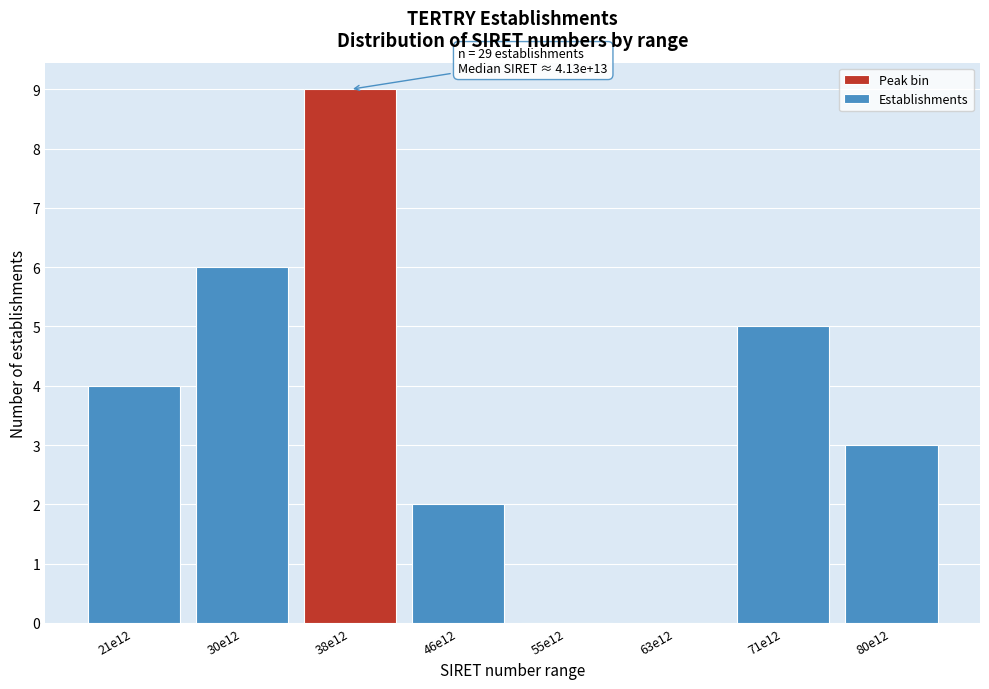

Reading left to right, list all the values displayed in this chart.

21e12=4	30e12=6	38e12=9	46e12=2	55e12=0	63e12=0	71e12=5	80e12=3